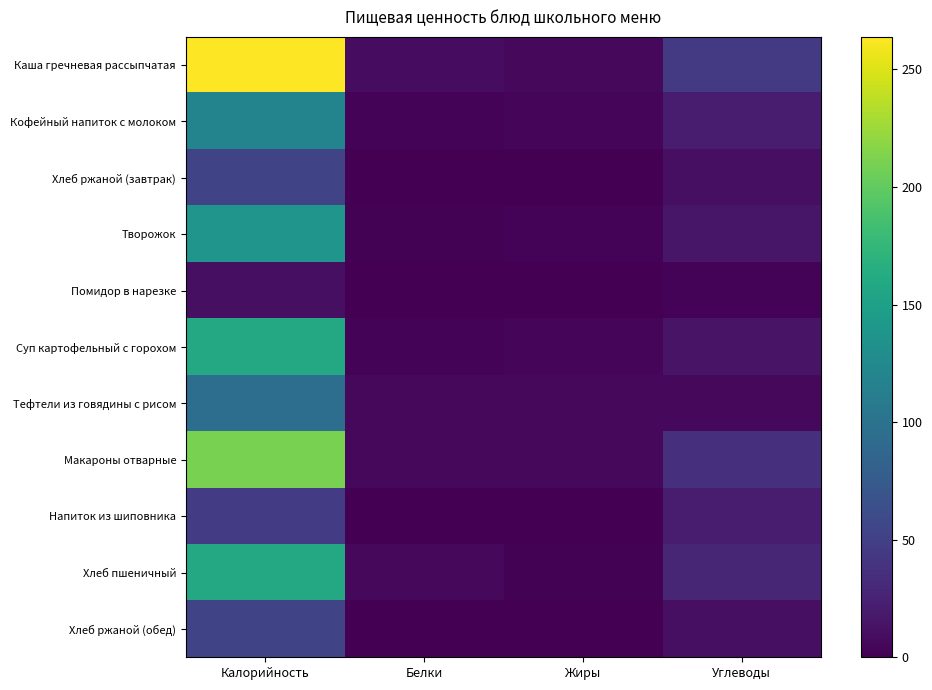

Which series changed the most between Белки and Углеводы?

Каша гречневая рассыпчатая